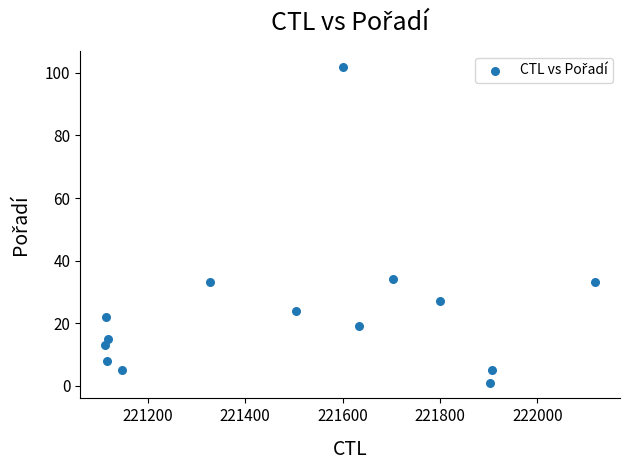

What is the range of X values (max minus min)?

1007